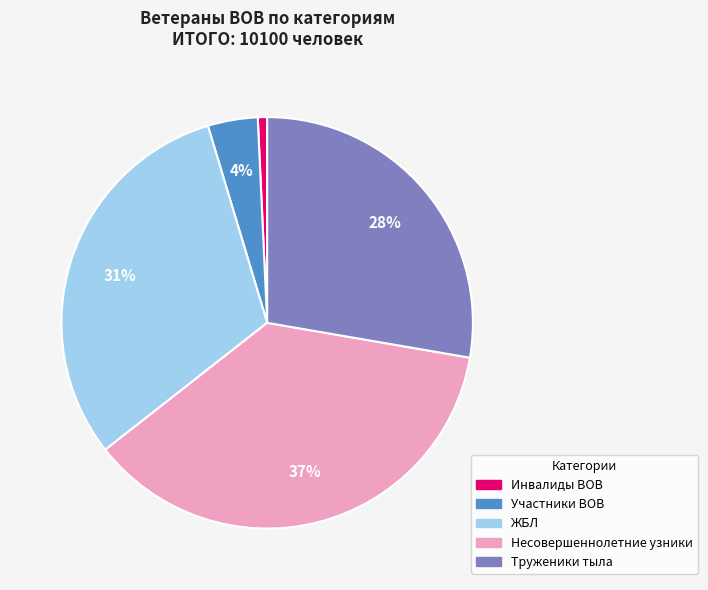

Which slice is the largest?

Несовершеннолетние узники